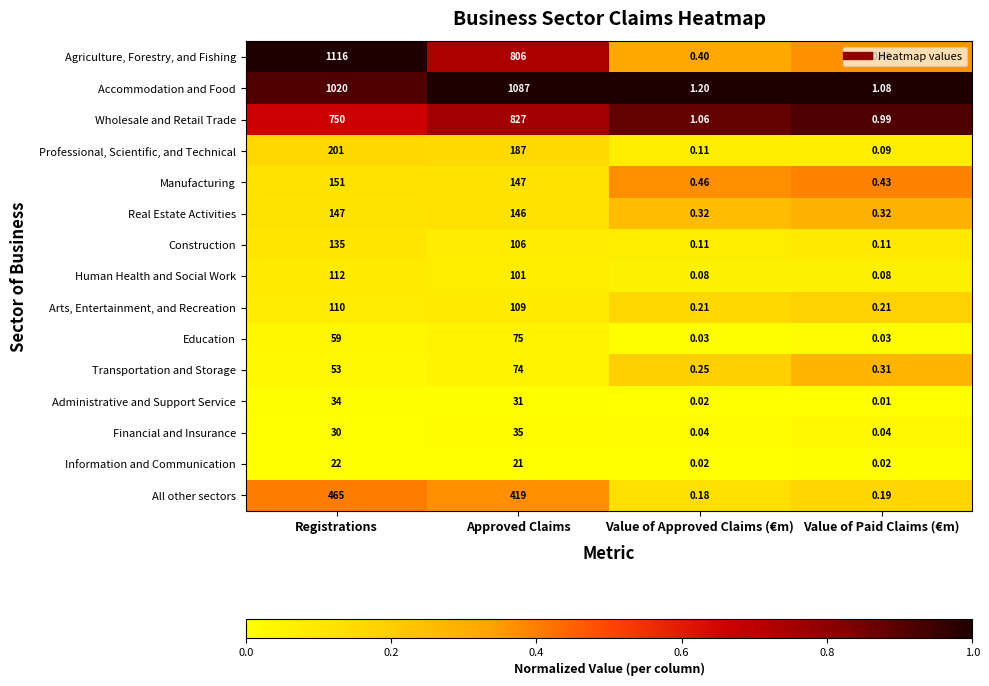

At which label is Accommodation and Food closest to 544?

Registrations